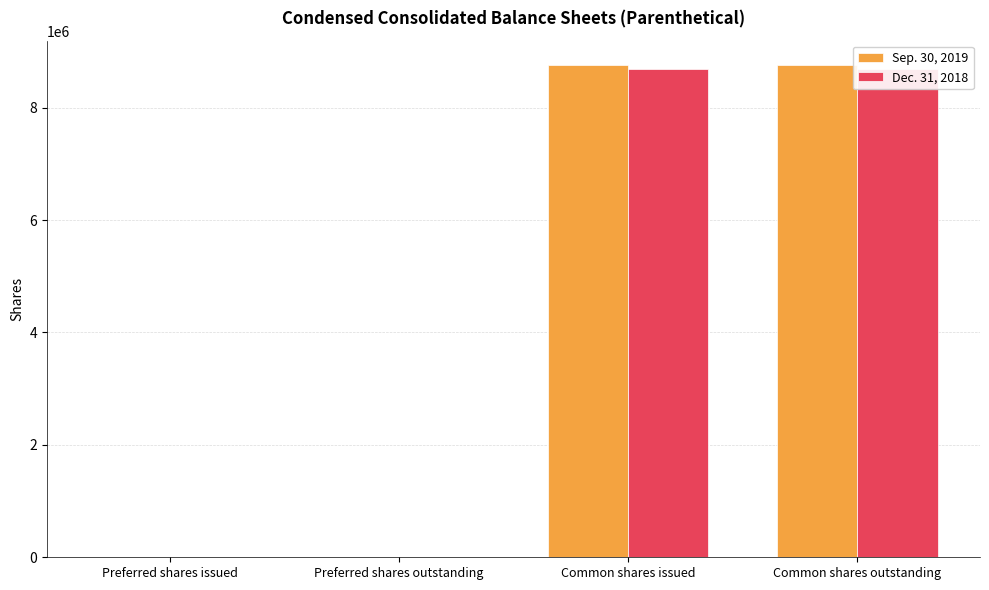

What are all the series names shown in the legend?

Sep. 30, 2019, Dec. 31, 2018